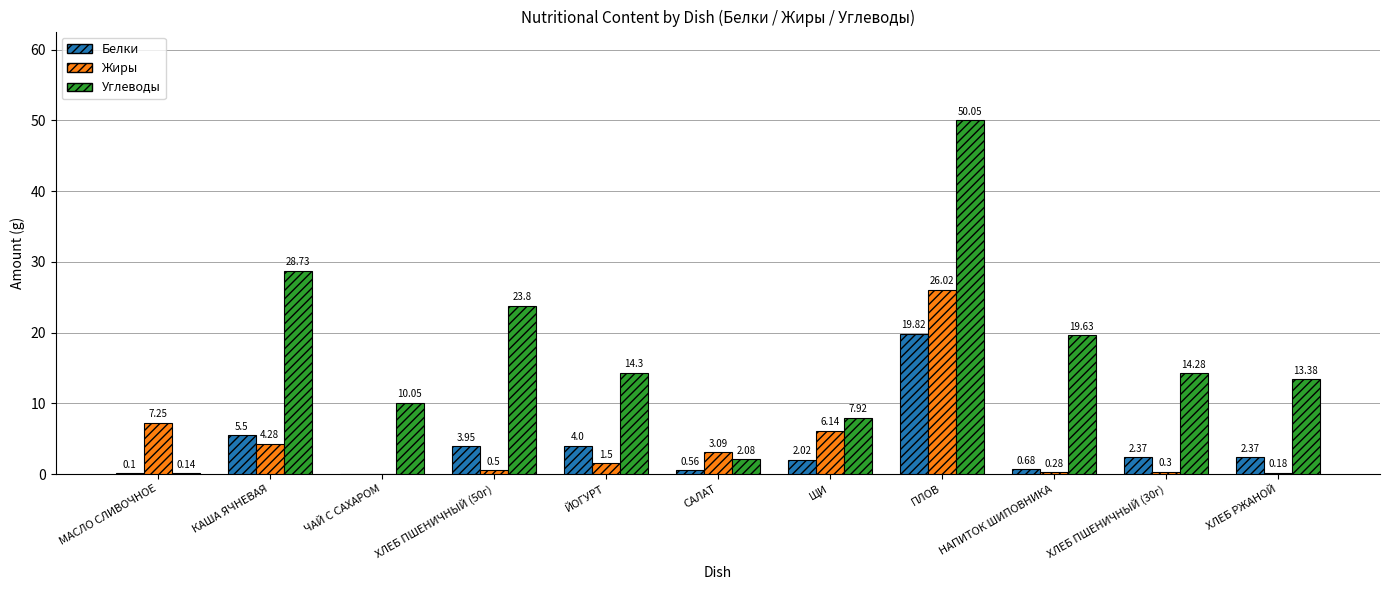

How many data points does each series have?

11